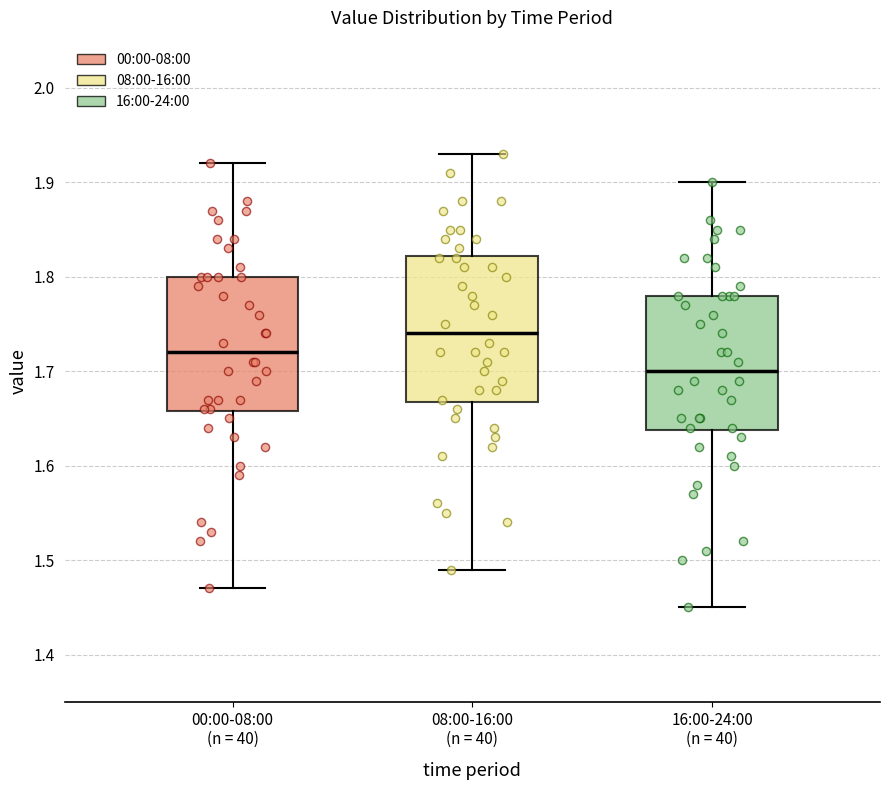

Reading left to right, transcribe this box plot: for each box, give where its median line is, the range the box spans, and where its two whiskers end, as read against the y-axis. The values are not printed on the chart, so give them approximately, as read against the axis.

00:00-08:00 (n = 40): median 1.72, box 1.66 to 1.80, whiskers 1.47 to 1.92
08:00-16:00 (n = 40): median 1.74, box 1.67 to 1.82, whiskers 1.49 to 1.93
16:00-24:00 (n = 40): median 1.70, box 1.64 to 1.78, whiskers 1.45 to 1.90